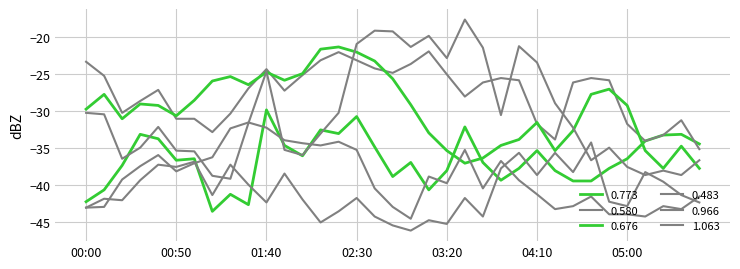

Reading left to right, list all the values displayed in this chart.

0.773: 00:00=-42.2	00:10=-40.6	00:20=-37.3	00:30=-33.1	00:40=-33.7	00:50=-36.6	01:00=-36.4	01:10=-43.5	01:20=-41.2	01:30=-42.6	01:40=-29.8	01:50=-34.6	02:00=-36.0	02:10=-32.5	02:20=-33.0	02:30=-30.7	02:40=-34.8	02:50=-38.8	03:00=-36.9	03:10=-40.6	03:20=-38.0	03:30=-32.1	03:40=-36.9	03:50=-39.3	04:00=-37.7	04:10=-35.3	04:20=-38.0	04:30=-39.4	04:40=-39.4	04:50=-37.7	05:00=-36.4	05:10=-34.0	05:20=-33.2	05:30=-33.1	05:40=-34.4
0.580: 00:00=-23.3	00:10=-25.2	00:20=-30.2	00:30=-28.6	00:40=-27.1	00:50=-31.0	01:00=-31.0	01:10=-32.8	01:20=-30.3	01:30=-26.9	01:40=-24.3	01:50=-27.2	02:00=-25.1	02:10=-23.1	02:20=-22.0	02:30=-23.1	02:40=-24.2	02:50=-24.8	03:00=-23.6	03:10=-21.9	03:20=-25.0	03:30=-28.0	03:40=-26.1	03:50=-25.5	04:00=-25.8	04:10=-31.7	04:20=-33.8	04:30=-26.1	04:40=-25.5	04:50=-25.8	05:00=-31.7	05:10=-34.0	05:20=-33.2	05:30=-31.2	05:40=-35.1
0.676: 00:00=-29.7	00:10=-27.7	00:20=-31.0	00:30=-29.0	00:40=-29.2	00:50=-30.6	01:00=-28.5	01:10=-25.9	01:20=-25.3	01:30=-26.4	01:40=-24.7	01:50=-25.8	02:00=-24.9	02:10=-21.6	02:20=-21.3	02:30=-22.0	02:40=-23.2	02:50=-25.6	03:00=-29.1	03:10=-32.9	03:20=-35.3	03:30=-37.0	03:40=-36.3	03:50=-34.6	04:00=-33.8	04:10=-31.5	04:20=-35.3	04:30=-32.6	04:40=-27.7	04:50=-27.0	05:00=-29.2	05:10=-35.3	05:20=-37.7	05:30=-34.7	05:40=-37.7
0.483: 00:00=-30.2	00:10=-30.4	00:20=-36.4	00:30=-34.9	00:40=-32.1	00:50=-35.3	01:00=-35.4	01:10=-38.7	01:20=-39.1	01:30=-31.6	01:40=-24.6	01:50=-35.2	02:00=-35.9	02:10=-33.0	02:20=-30.2	02:30=-20.9	02:40=-19.1	02:50=-19.2	03:00=-21.3	03:10=-19.8	03:20=-22.8	03:30=-17.6	03:40=-21.4	03:50=-30.5	04:00=-21.2	04:10=-23.4	04:20=-28.9	04:30=-32.2	04:40=-36.6	04:50=-34.9	05:00=-37.5	05:10=-38.6	05:20=-38.0	05:30=-38.6	05:40=-36.6
0.966: 00:00=-43.0	00:10=-42.9	00:20=-39.2	00:30=-37.4	00:40=-35.9	00:50=-38.1	01:00=-37.0	01:10=-36.2	01:20=-32.3	01:30=-31.5	01:40=-32.2	01:50=-33.9	02:00=-34.3	02:10=-34.6	02:20=-34.1	02:30=-35.2	02:40=-40.4	02:50=-42.9	03:00=-44.5	03:10=-38.8	03:20=-39.7	03:30=-35.2	03:40=-40.4	03:50=-36.7	04:00=-39.3	04:10=-41.2	04:20=-43.2	04:30=-42.8	04:40=-41.5	04:50=-43.9	05:00=-43.9	05:10=-44.2	05:20=-42.8	05:30=-43.2	05:40=-41.5
1.063: 00:00=-43.0	00:10=-41.8	00:20=-42.0	00:30=-39.3	00:40=-37.2	00:50=-37.5	01:00=-36.8	01:10=-41.3	01:20=-37.2	01:30=-39.9	01:40=-42.3	01:50=-38.4	02:00=-41.9	02:10=-45.0	02:20=-43.5	02:30=-41.7	02:40=-44.2	02:50=-45.4	03:00=-46.1	03:10=-44.7	03:20=-45.2	03:30=-41.7	03:40=-44.2	03:50=-37.7	04:00=-35.6	04:10=-38.6	04:20=-35.6	04:30=-38.2	04:40=-34.2	04:50=-42.2	05:00=-42.8	05:10=-38.2	05:20=-39.5	05:30=-41.3	05:40=-42.3